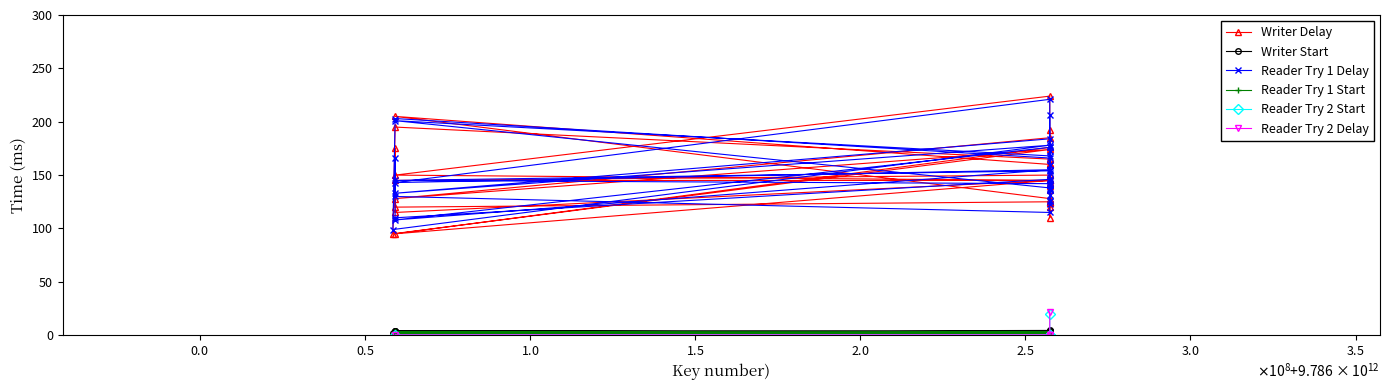

Rank the categories by value from lowest to highest.

9786059166638, 9786058494121, 9786257395571, 9786059166669, 9786059166812, 9786257395595, 9786257395779, 9786257395656, 9786257395663, 9786257395670, 9786257395335, 9786257395601, 9786059166331, 9786257395755, 9786257395694, 9786257395700, 9786257395830, 9786059166485, 9786257395649, 9786257395786, 9786257395731, 9786257395687, 9786257395588, 9786257395618, 9786257395823, 9786059166386, 9786257395342, 9786257395762, 9786257395632, 9786257395717, 9786257395724, 9786257395540, 9786257395564, 9786059166133, 9786257395557, 9786257395625, 9786257395328, 9786059166843, 9786059166492, 9786257395748